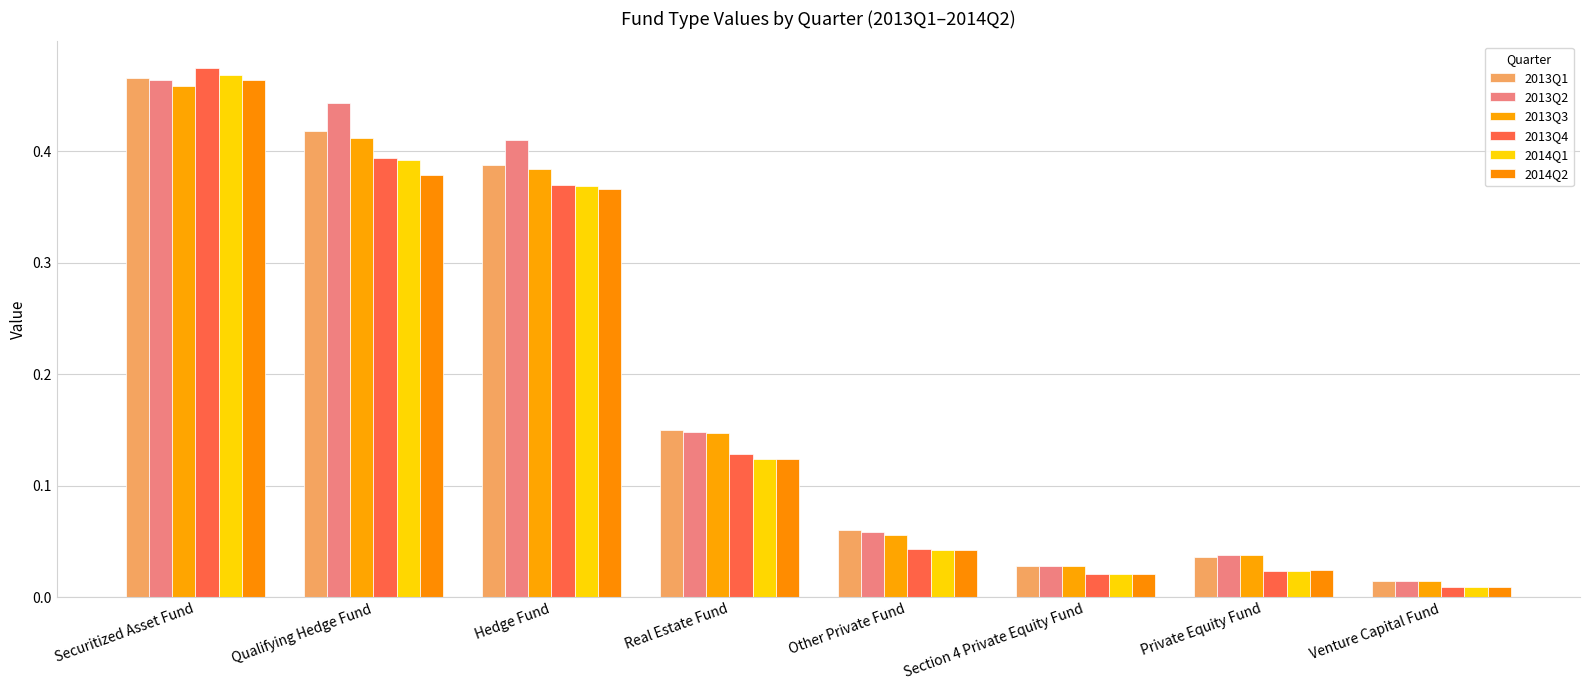

What is the value of the 2013Q1 bar at the 4th from the left?

0.1